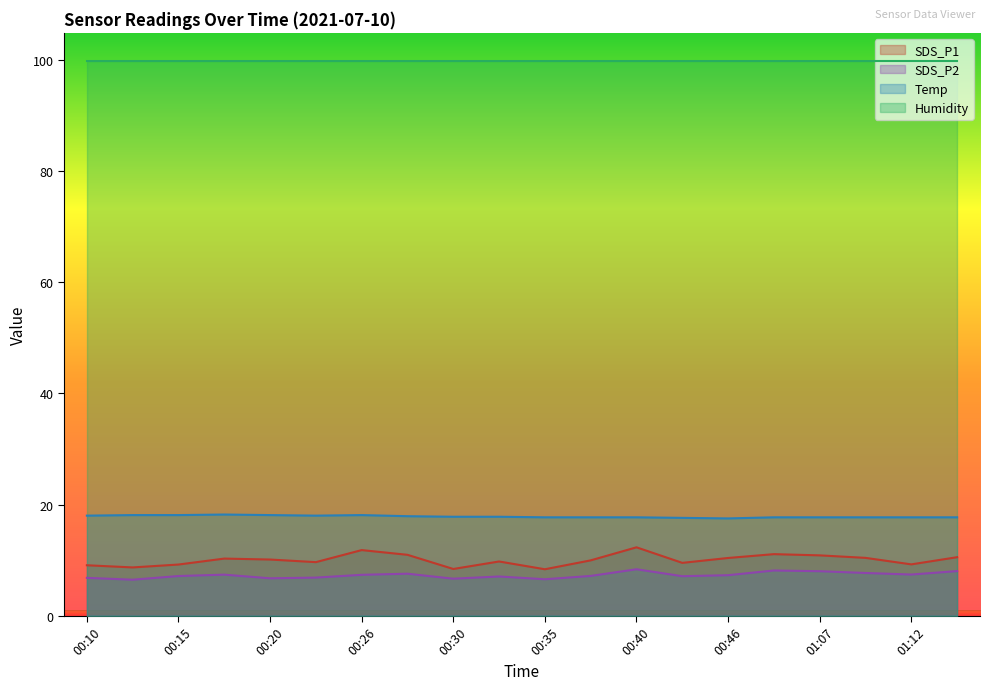

What are all the series names shown in the legend?

SDS_P1, SDS_P2, Temp, Humidity